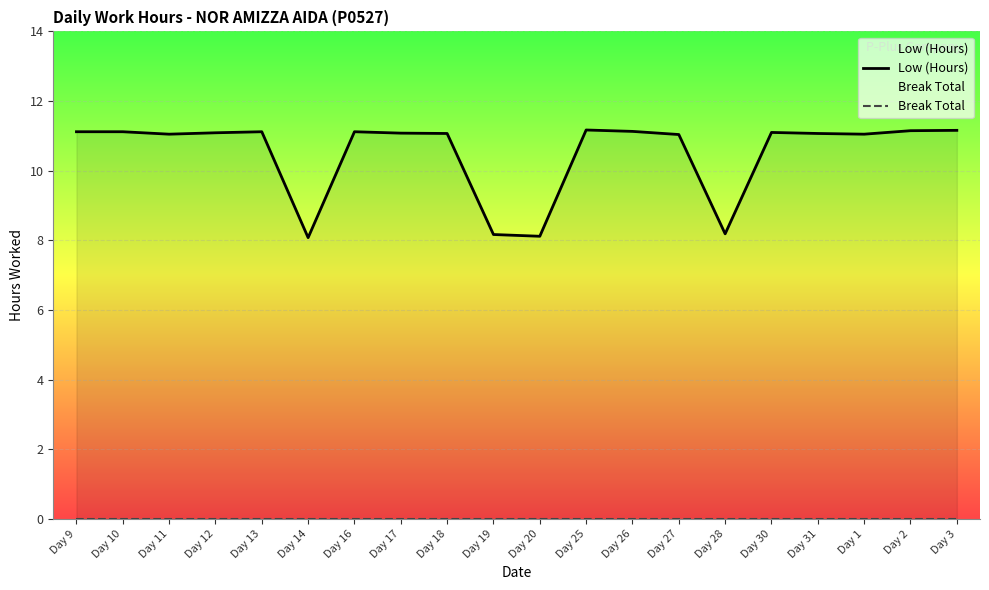

True or false: Low (Hours) and Break Total intersect in this chart.

False